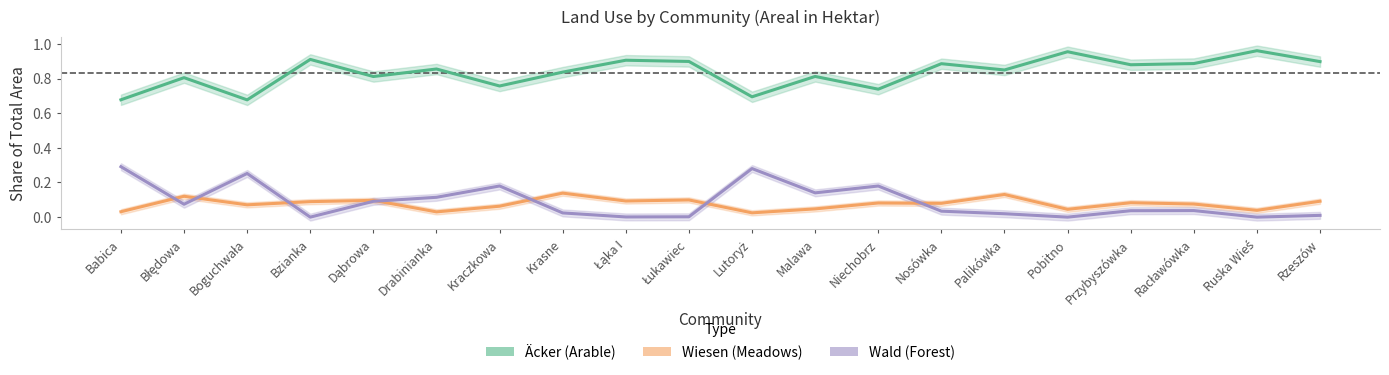

What is the label of the 3rd point from the left?

Boguchwała